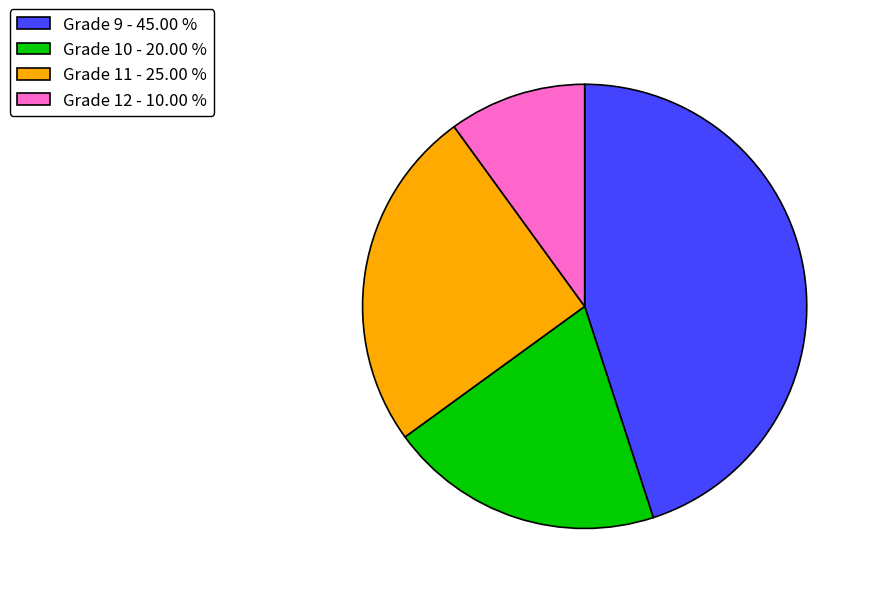

Approximately how many times larger is the value at Grade 9 - 45.00 % compared to Grade 10 - 20.00 %?

2.2